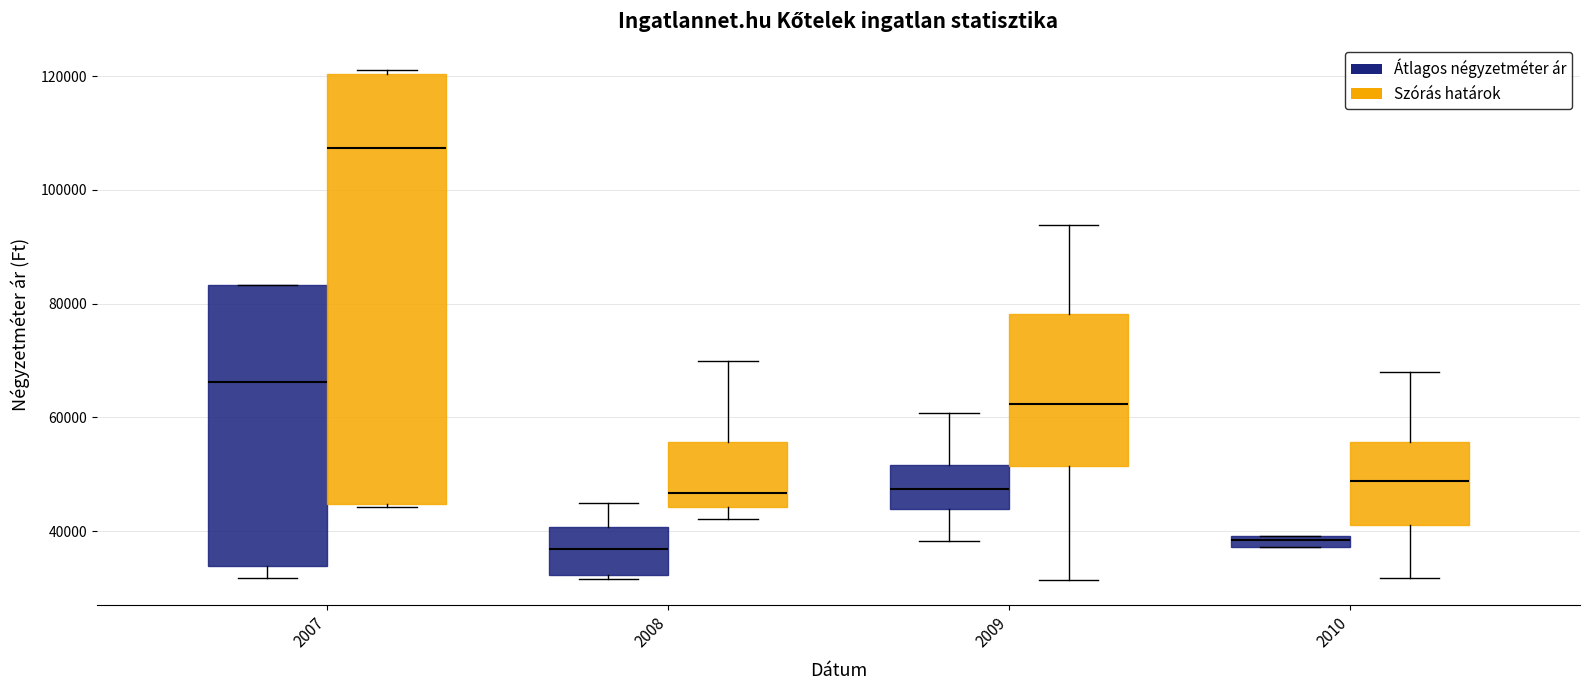

Where is the upper edge of the box for 2009 (Szórás határok) on the y-axis? The values are not printed on the chart, so give them approximately, as read against the axis.

78000